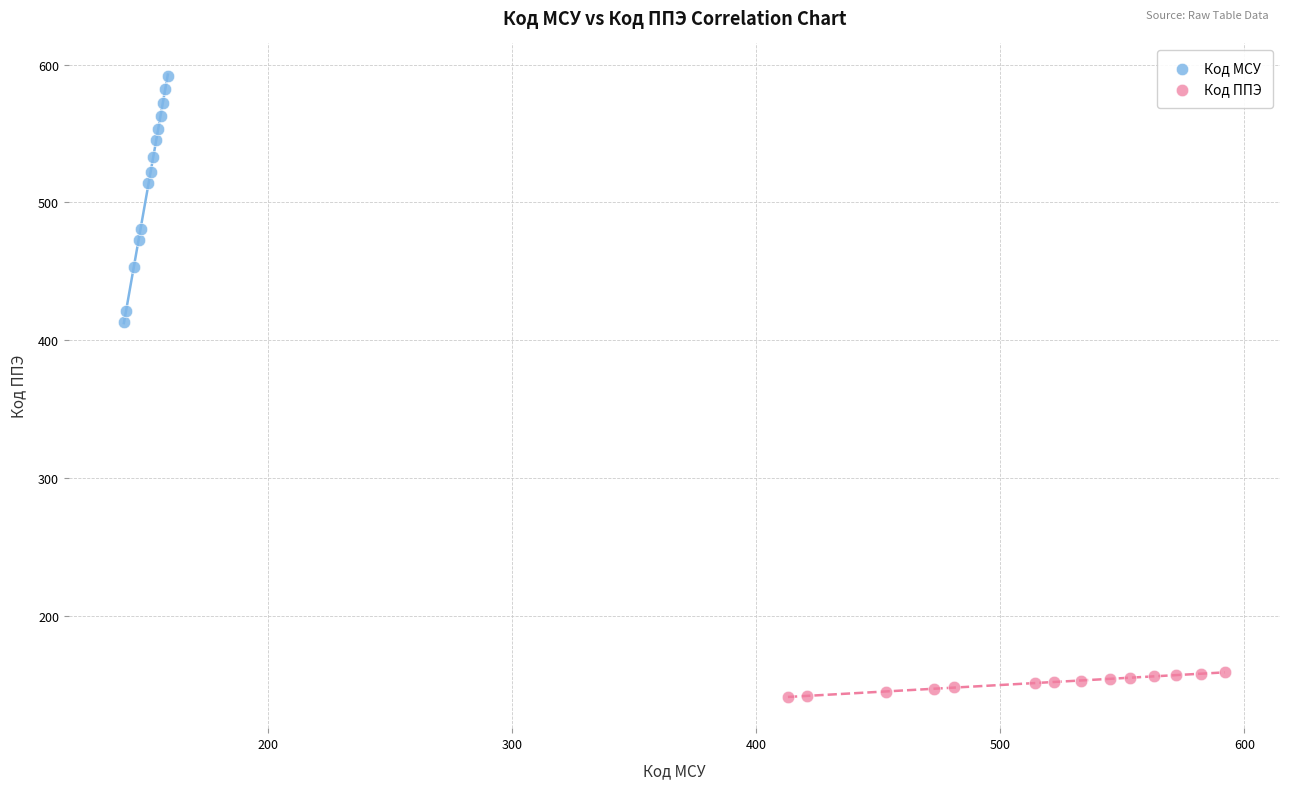

Which series reaches the maximum Y coordinate?

Код МСУ